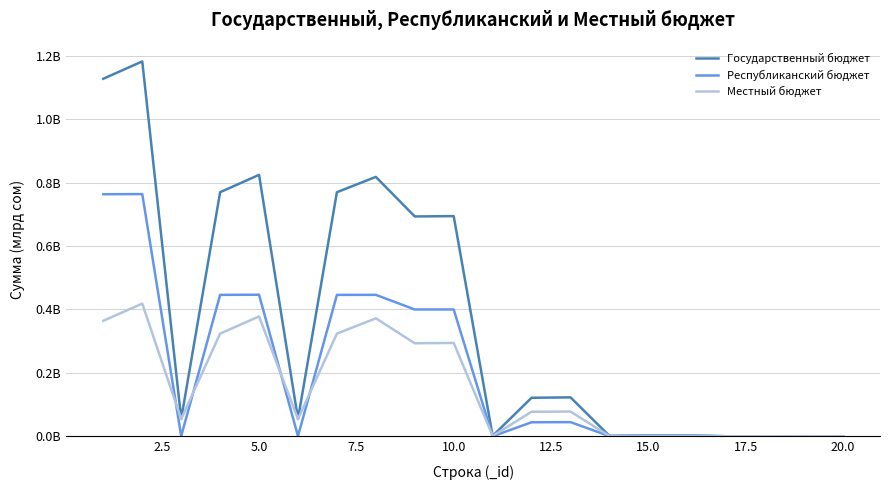

What are all the series names shown in the legend?

Государственный бюджет, Республиканский бюджет, Местный бюджет